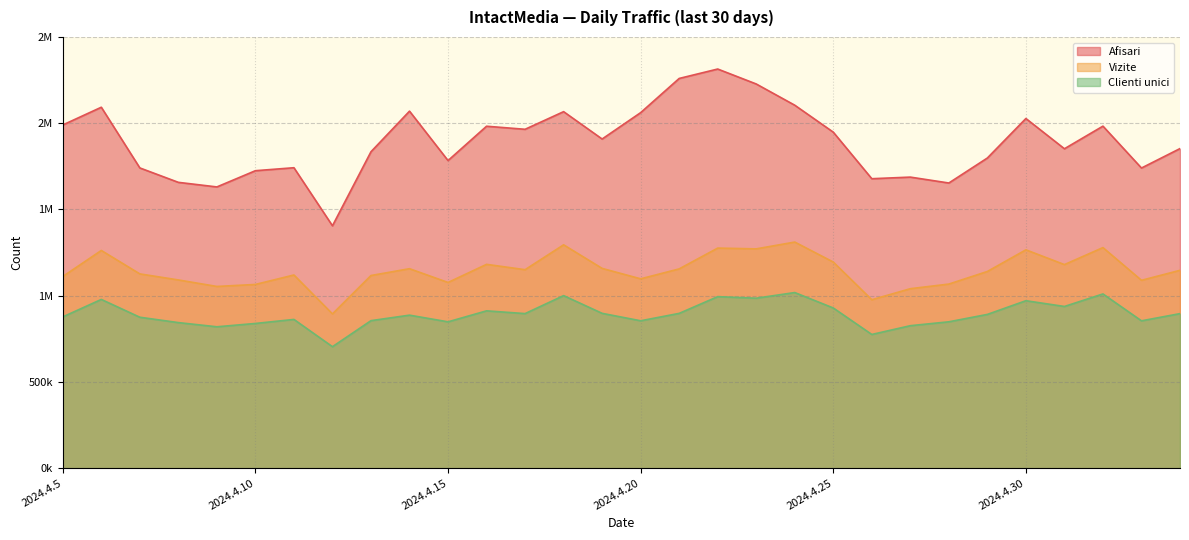

True or false: Afisari has more than 0 interior local peaks.

True